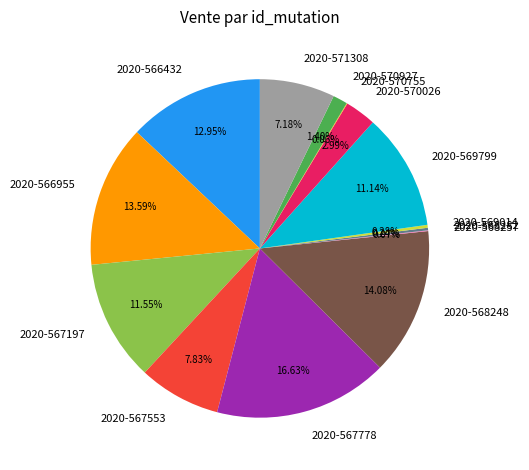

Is it true that 2020-571308 is 1% of the pie?

False